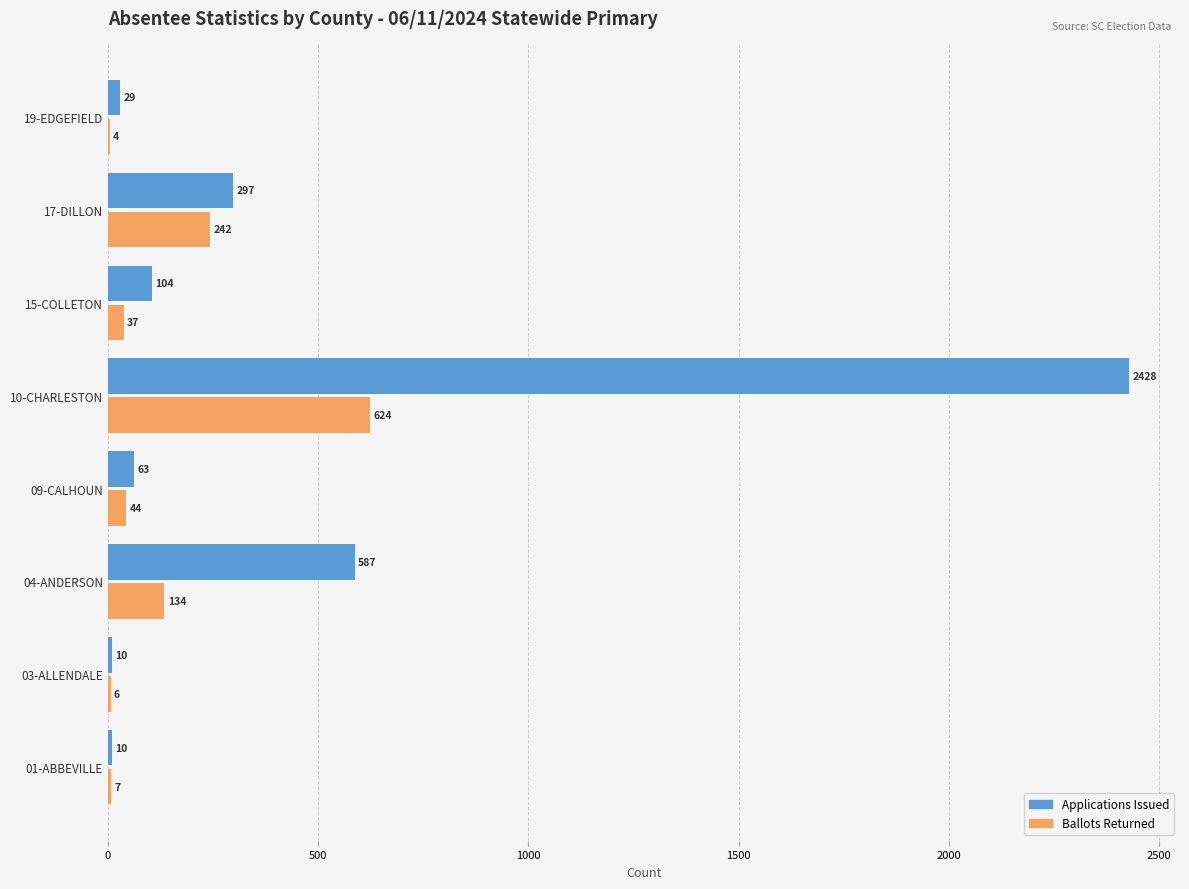

What is the approximate value of Applications Issued at 09-CALHOUN, to the nearest 50?

50